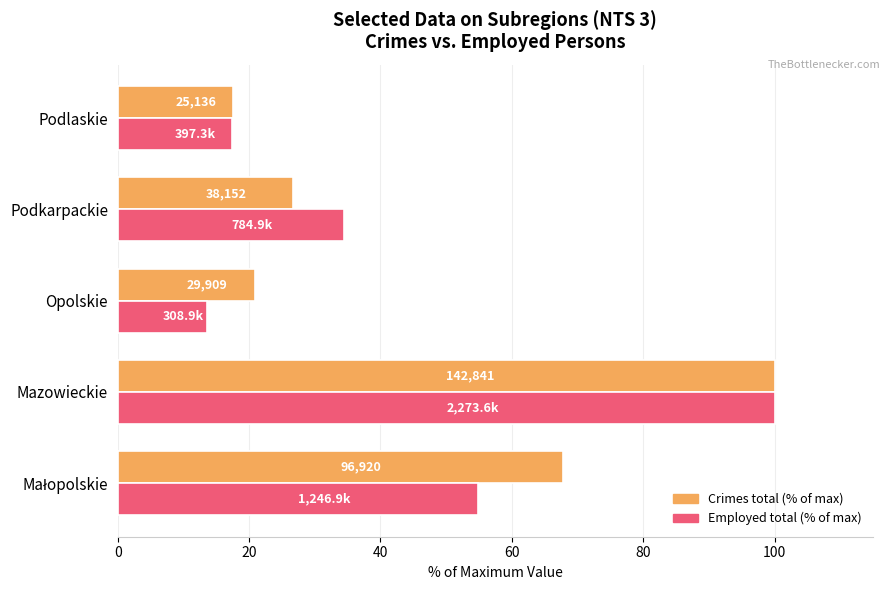

Is it true that Employed (% of max) equals 53.9 at Podkarpackie?

False